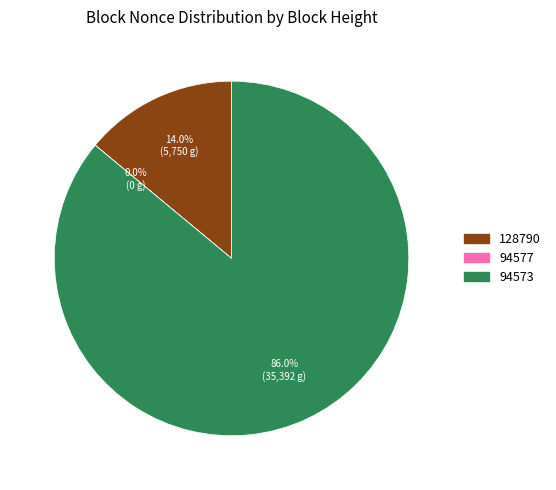

Is it true that 94573 is 93% of the pie?

False